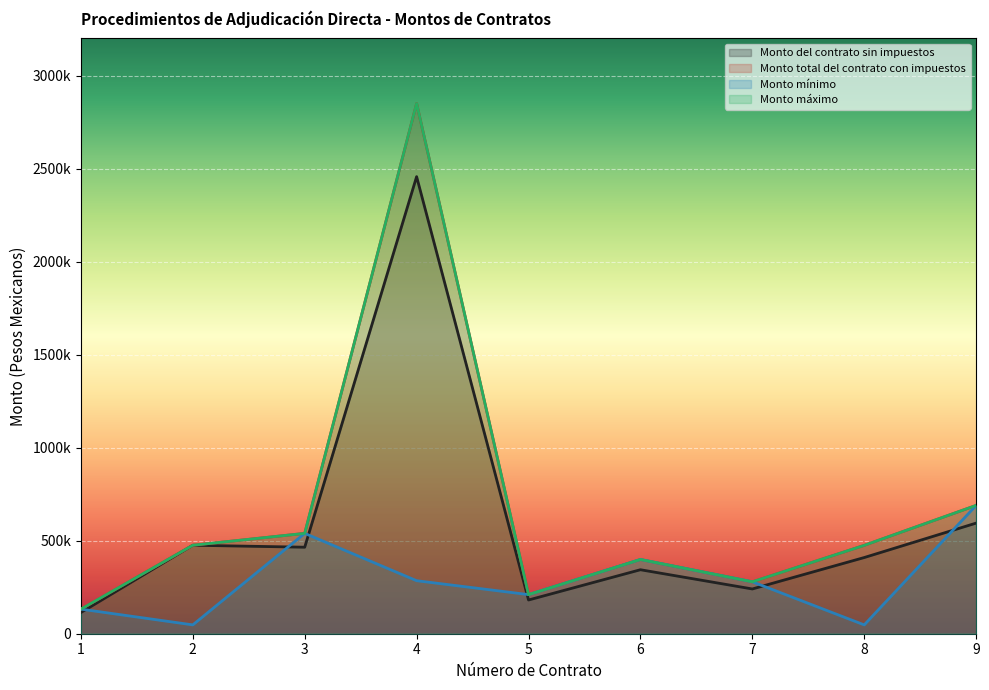

How many interior local peaks does the Monto máximo series have?

2